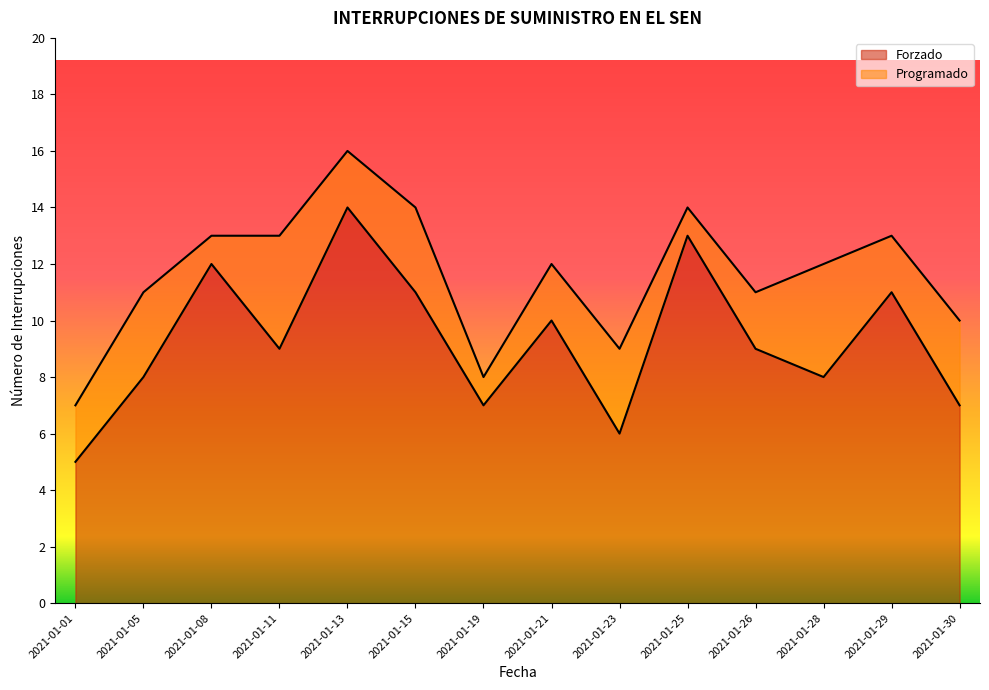

What is the value of the 1st point from the left?

5